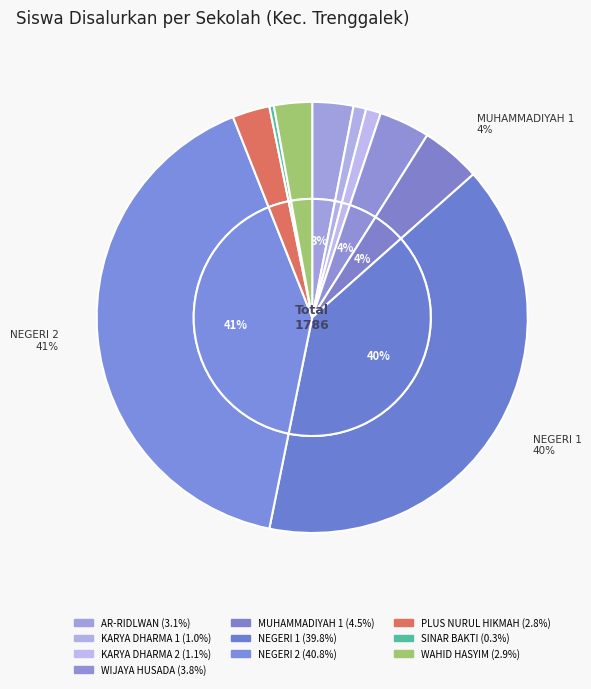

What percentage is the SMK KARYA DHARMA 2 TRENGGALEK slice, to the nearest percent?

1%